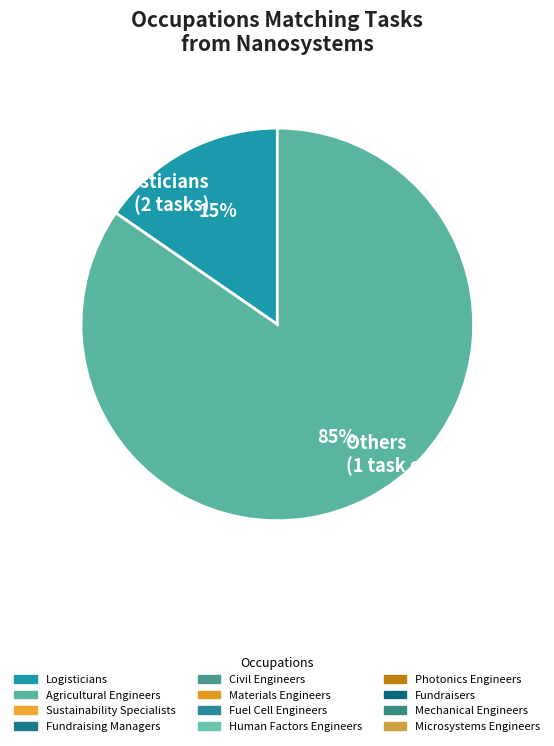

What percentage is the Others (1 task each) slice, to the nearest percent?

85%